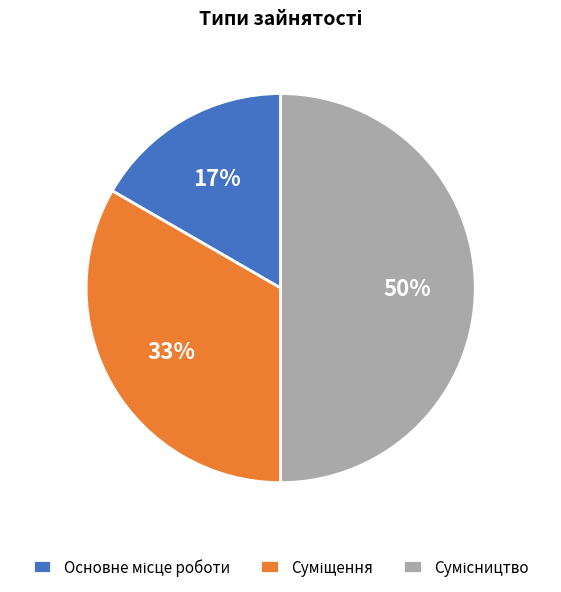

To the nearest percent, what is the average slice percentage?

33%